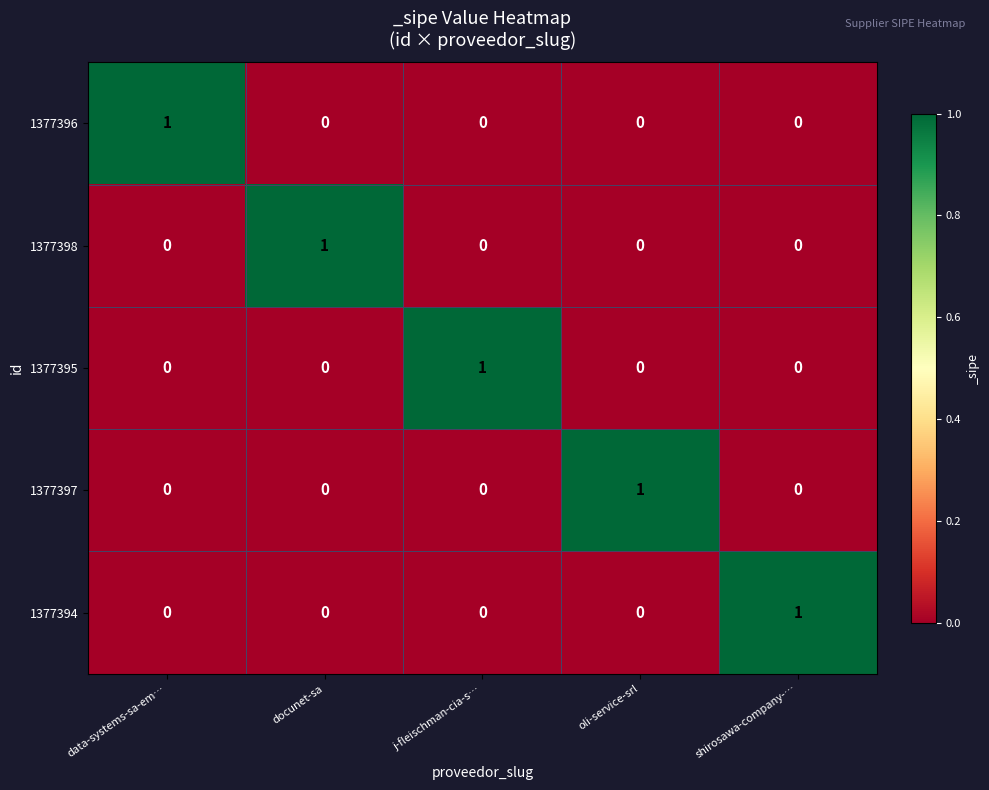

The value of 1377398 at shirosawa-company-… is 1. True or false?

False